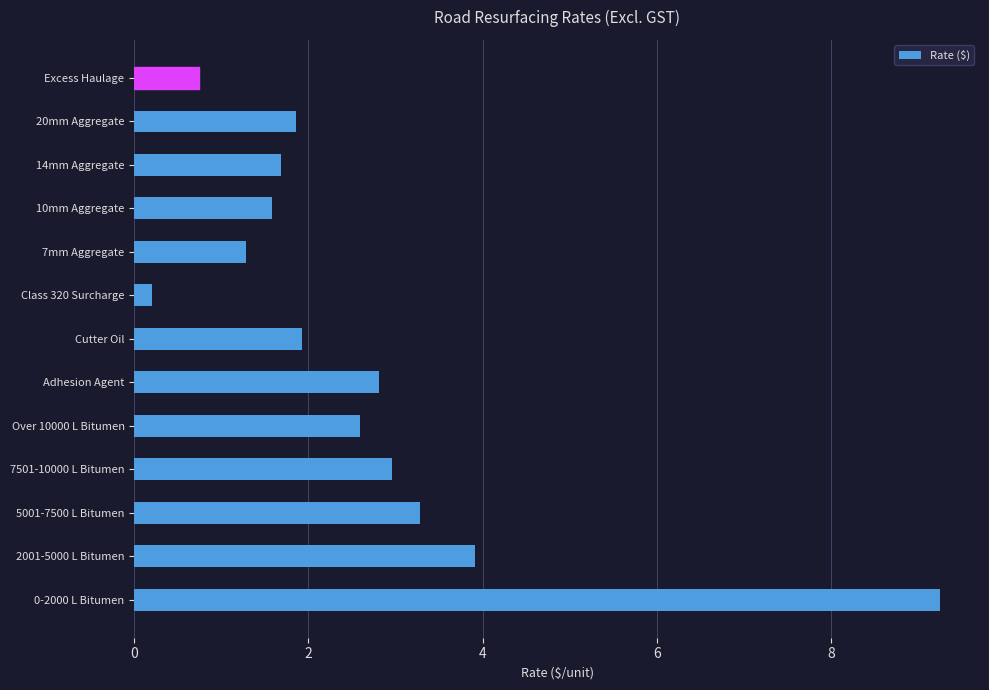

What is the minimum value shown in the chart?

0.2